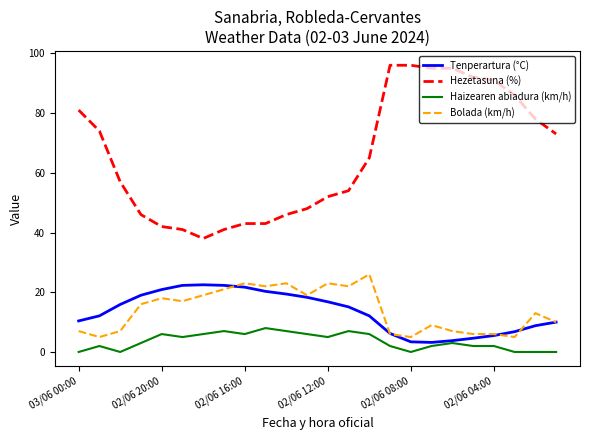

What is the minimum value for Tenperartura (°C)?

3.2